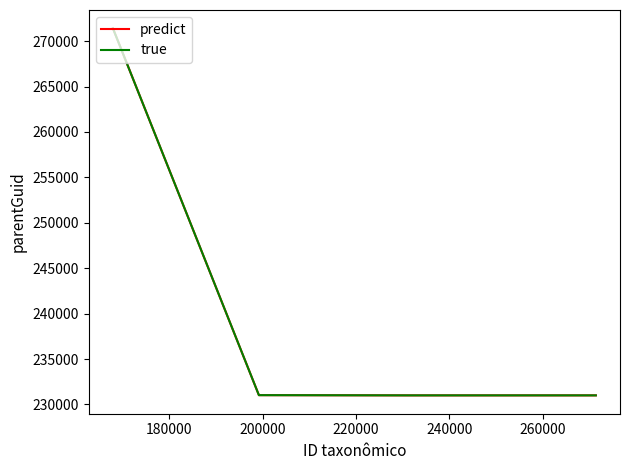

Does the chart display data point markers on the line(s)?

No